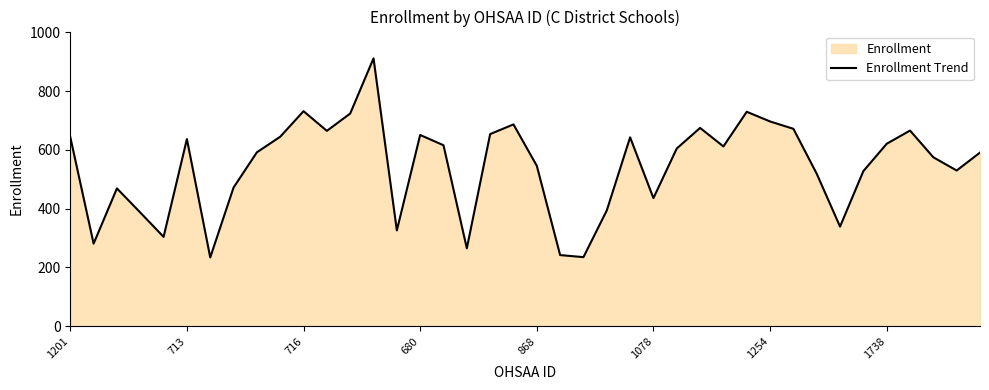

At which label is the value closest to 573?

37